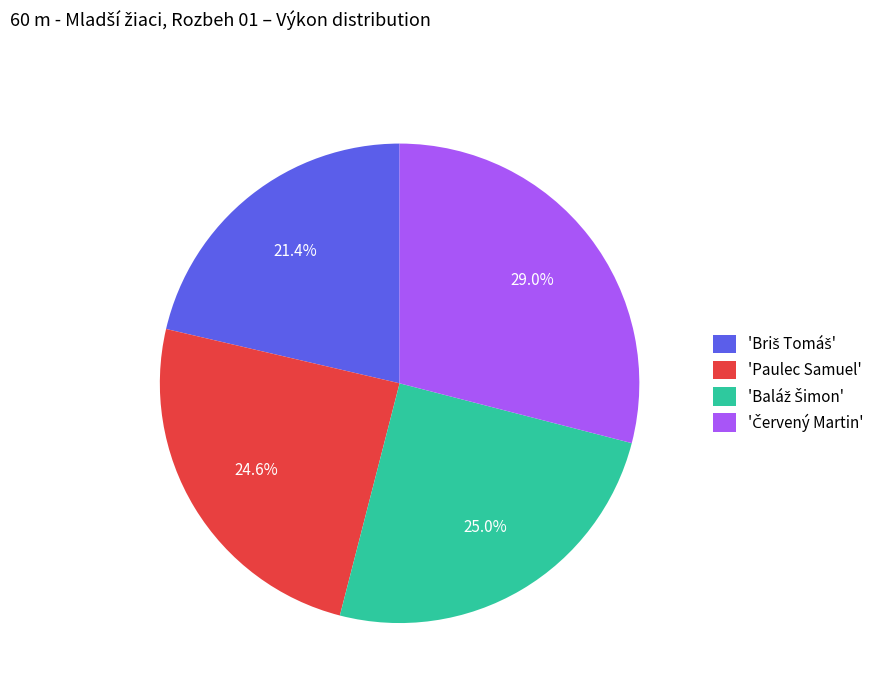

Is 'Paulec Samuel' the majority of the pie?

No